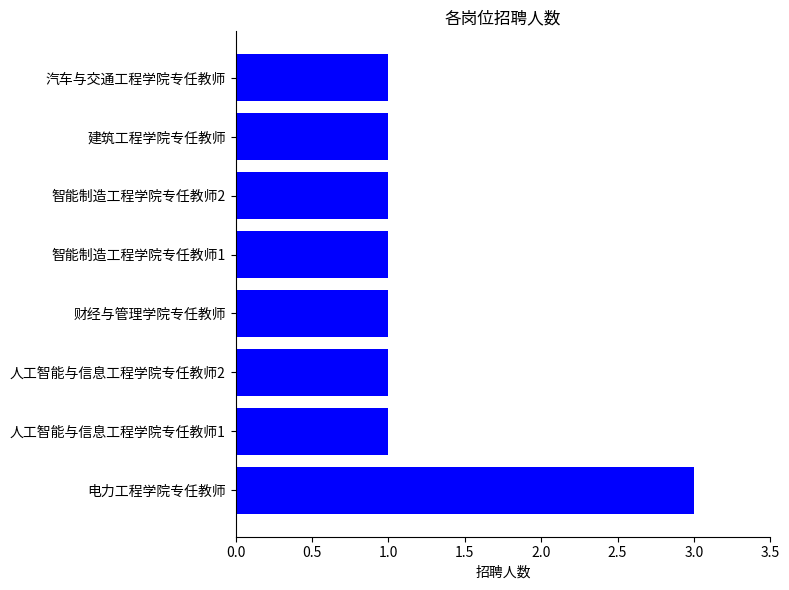

What is the greatest value displayed?

3